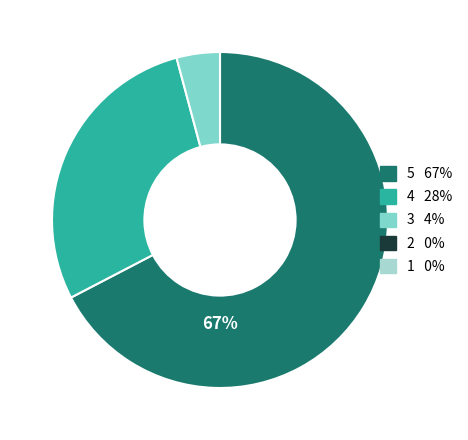

To the nearest percent, what is the average slice percentage?

33%